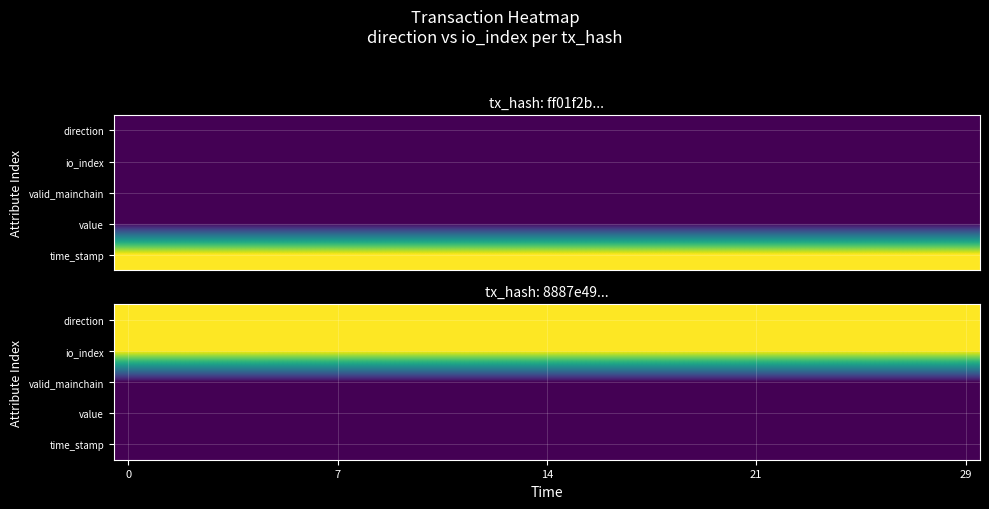

What is the spread (max minus min) of values at 12?

1